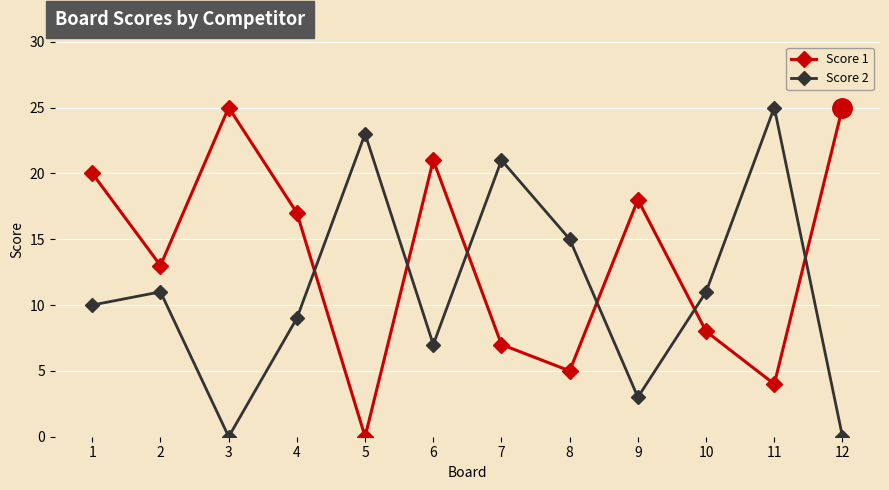

Does the chart display data point markers on the line(s)?

Yes